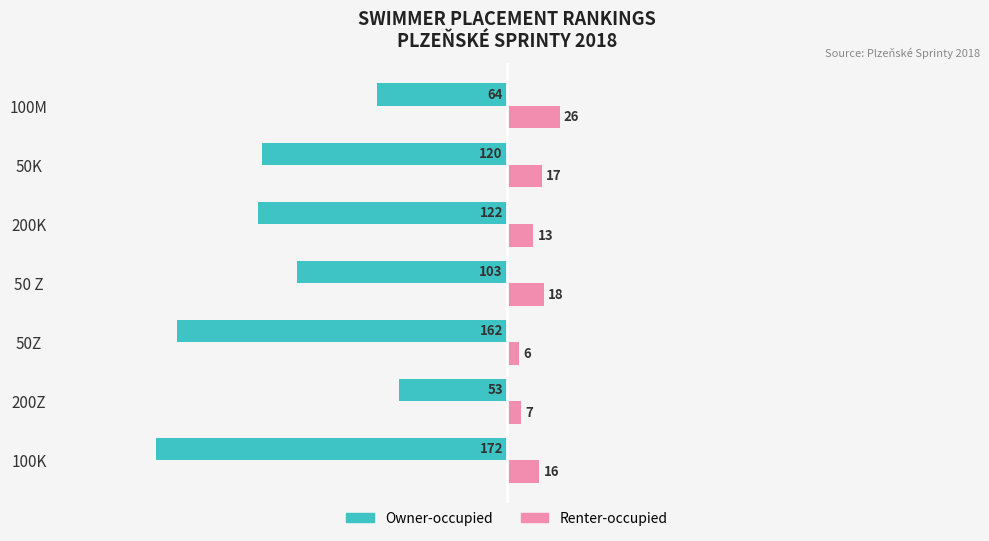

Where is Owner-occupied nearest to the value -112?

50K